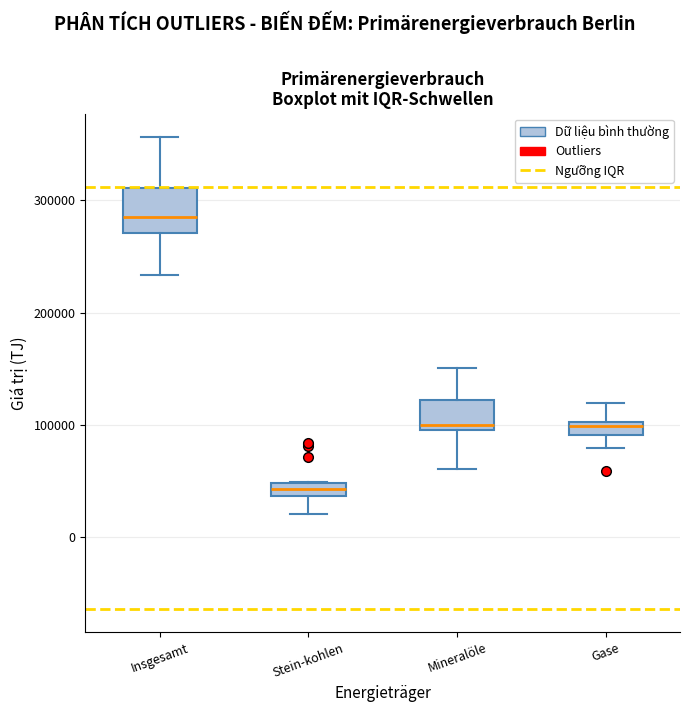

Comparing the boxes themselves (not the whiskers), which one is the tallest?

Insgesamt